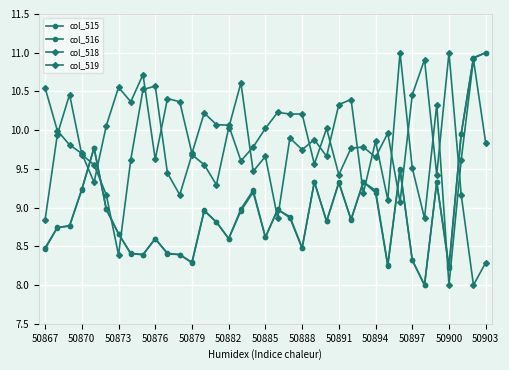

How many lines are shown in the chart?

4